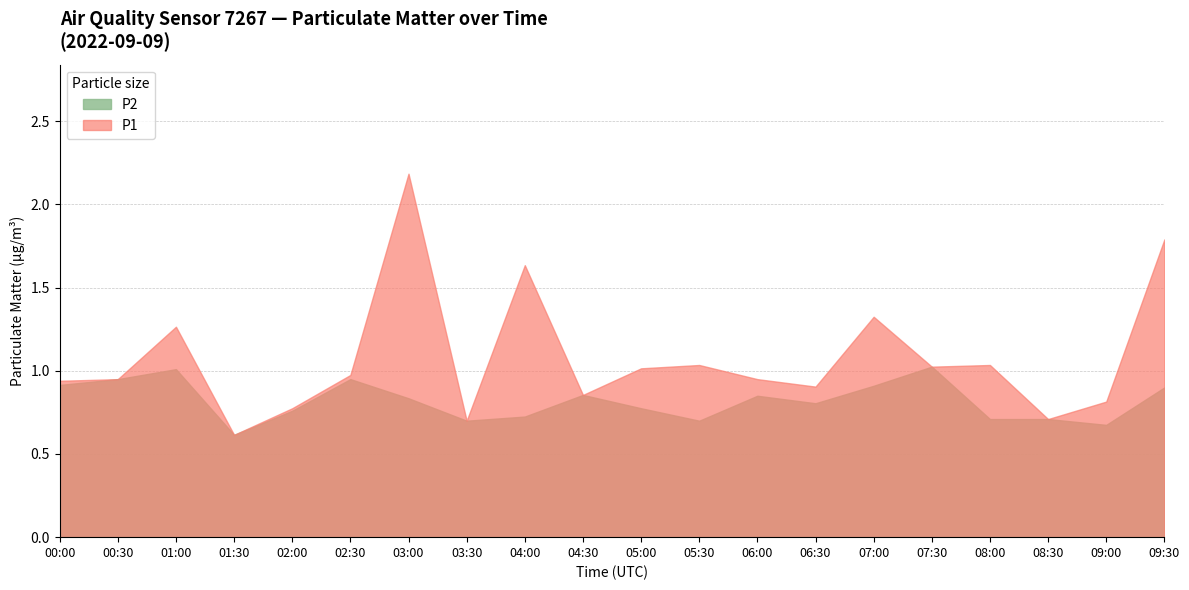

What position from the right is 04:00?

12